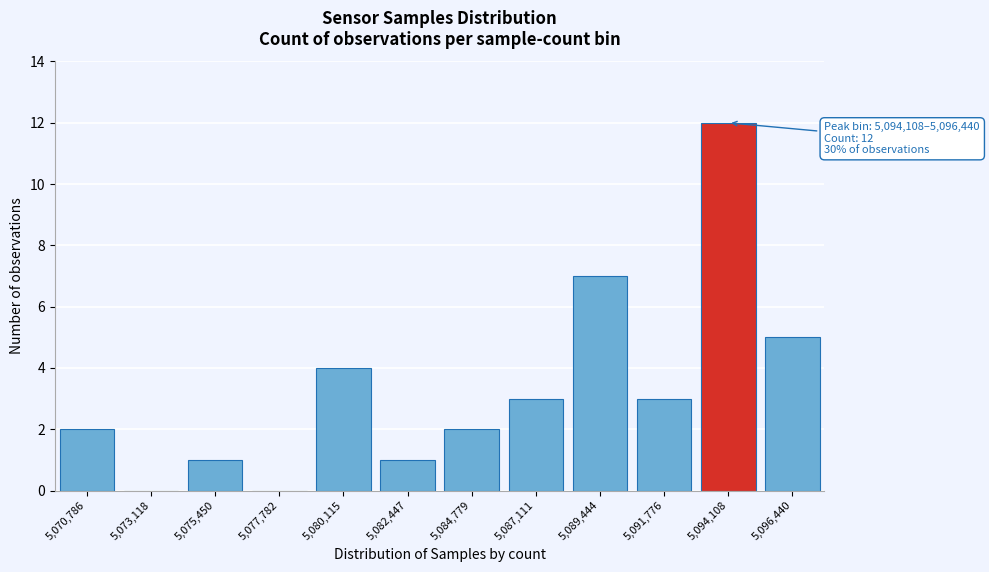

Reading left to right, list all the values displayed in this chart.

5,070,786=2	5,073,118=0	5,075,450=1	5,077,782=0	5,080,115=4	5,082,447=1	5,084,779=2	5,087,111=3	5,089,444=7	5,091,776=3	5,094,108=12	5,096,440=5